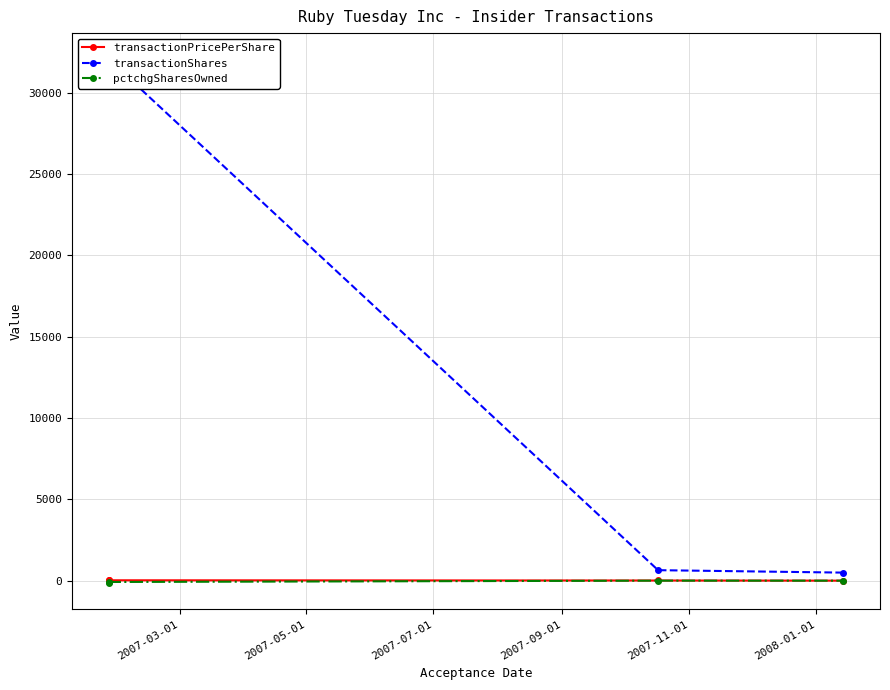

Is it true that transactionPricePerShare equals 23.2 at 2007-03-01?

True